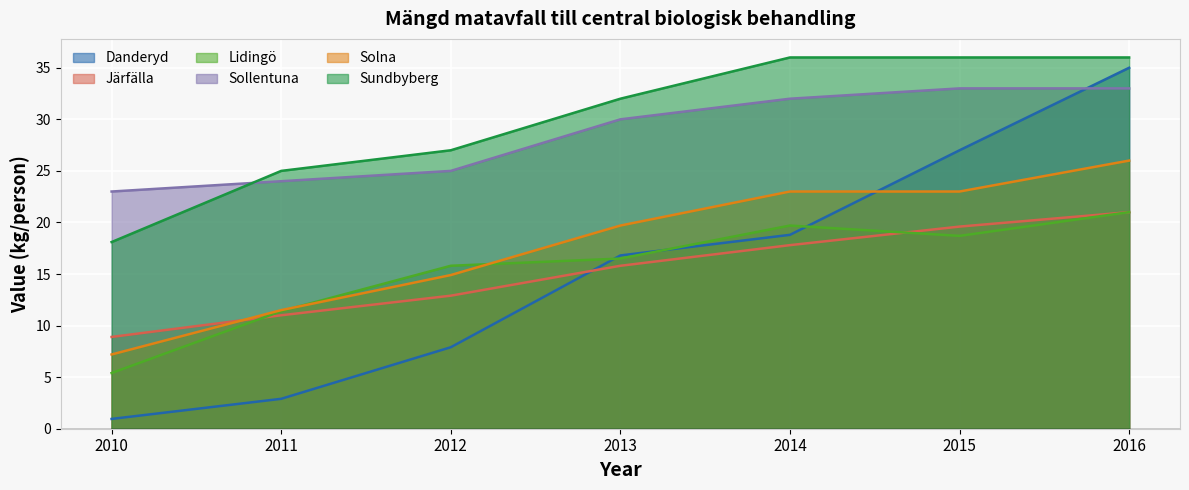

Which series has the largest total across all categories?

Sundbyberg